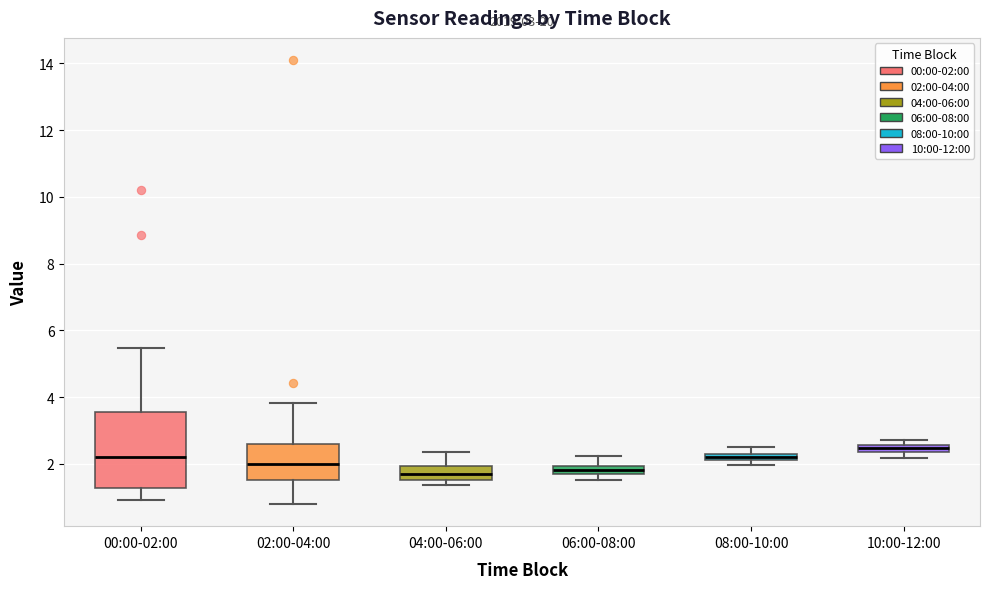

Which box has the highest median line?

10:00-12:00